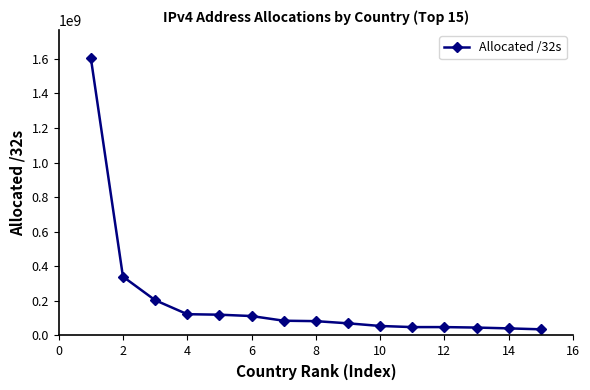

What is the value of the 7th point from the left?

85421312